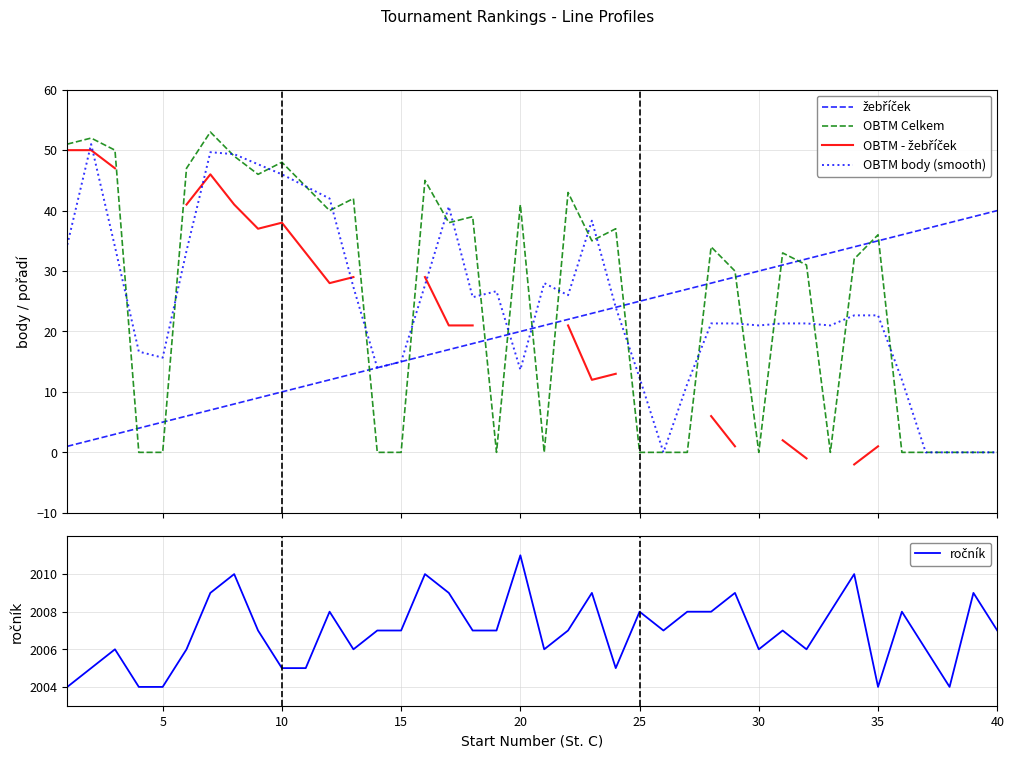

Does the chart have visible grid lines?

Yes